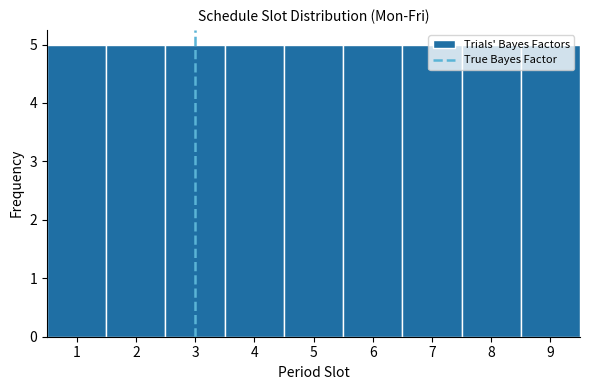

Reading left to right, transcribe this chart: for each bar, give the range it covers on the x-axis and its height. The values are not printed on the chart, so give them approximately, as read against the axis.

0.5 to 1.5: 5
1.5 to 2.5: 5
2.5 to 3.5: 5
3.5 to 4.5: 5
4.5 to 5.5: 5
5.5 to 6.5: 5
6.5 to 7.5: 5
7.5 to 8.5: 5
8.5 to 9.5: 5